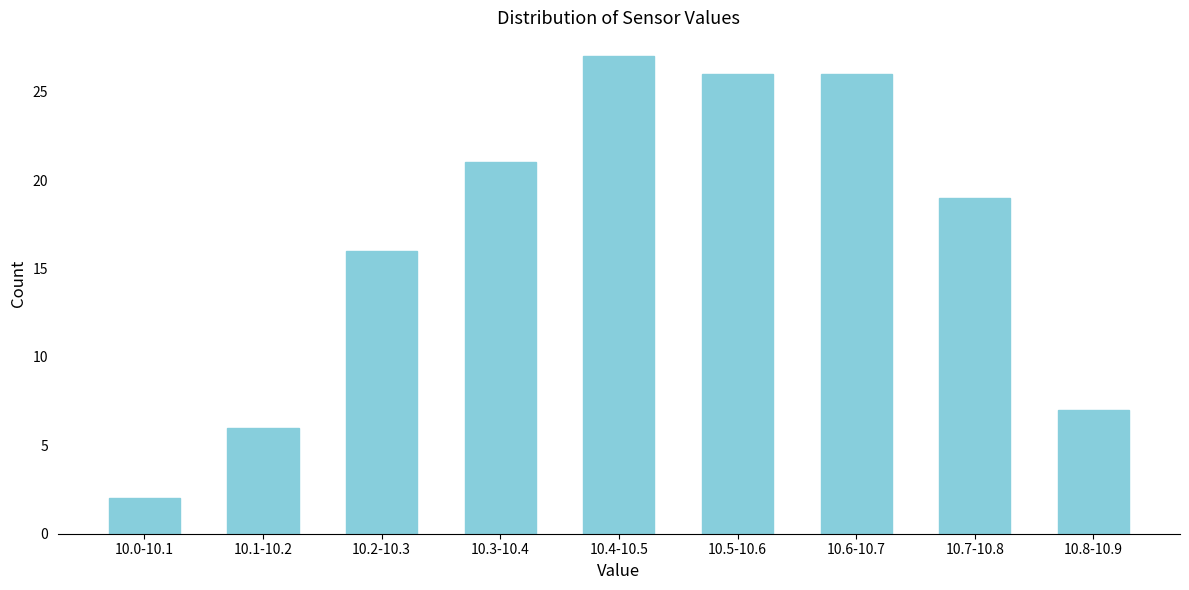

Reading left to right, list all the values displayed in this chart.

2	6	16	21	27	26	26	19	7